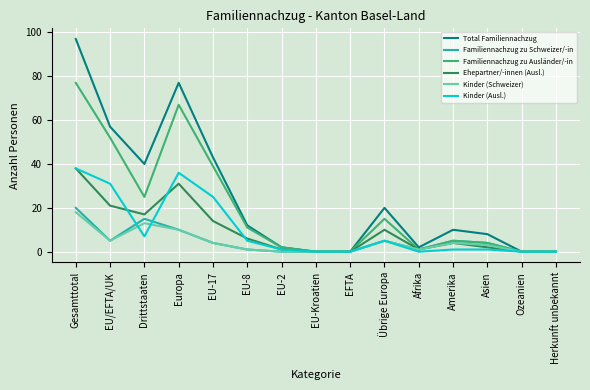

Reading right to left, extract all data points from this chart.

Total Familiennachzug: Herkunft unbekannt=0	Ozeanien=0	Asien=8	Amerika=10	Afrika=2	Übrige Europa=20	EFTA=0	EU-Kroatien=0	EU-2=2	EU-8=12	EU-17=43	Europa=77	Drittstaaten=40	EU/EFTA/UK=57	Gesamttotal=97
Familiennachzug zu Schweizer/-in: Herkunft unbekannt=0	Ozeanien=0	Asien=4	Amerika=5	Afrika=1	Übrige Europa=5	EFTA=0	EU-Kroatien=0	EU-2=0	EU-8=1	EU-17=4	Europa=10	Drittstaaten=15	EU/EFTA/UK=5	Gesamttotal=20
Familiennachzug zu Ausländer/-in: Herkunft unbekannt=0	Ozeanien=0	Asien=4	Amerika=5	Afrika=1	Übrige Europa=15	EFTA=0	EU-Kroatien=0	EU-2=2	EU-8=11	EU-17=39	Europa=67	Drittstaaten=25	EU/EFTA/UK=52	Gesamttotal=77
Ehepartner/-innen (Ausl.): Herkunft unbekannt=0	Ozeanien=0	Asien=2	Amerika=4	Afrika=1	Übrige Europa=10	EFTA=0	EU-Kroatien=0	EU-2=1	EU-8=6	EU-17=14	Europa=31	Drittstaaten=17	EU/EFTA/UK=21	Gesamttotal=38
Kinder (Schweizer): Herkunft unbekannt=0	Ozeanien=0	Asien=3	Amerika=4	Afrika=1	Übrige Europa=5	EFTA=0	EU-Kroatien=0	EU-2=0	EU-8=1	EU-17=4	Europa=10	Drittstaaten=13	EU/EFTA/UK=5	Gesamttotal=18
Kinder (Ausl.): Herkunft unbekannt=0	Ozeanien=0	Asien=1	Amerika=1	Afrika=0	Übrige Europa=5	EFTA=0	EU-Kroatien=0	EU-2=1	EU-8=5	EU-17=25	Europa=36	Drittstaaten=7	EU/EFTA/UK=31	Gesamttotal=38